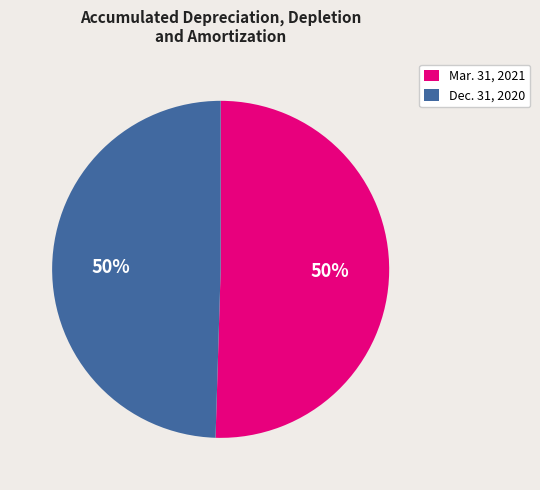

What percentage is the Dec. 31, 2020 slice, to the nearest percent?

50%